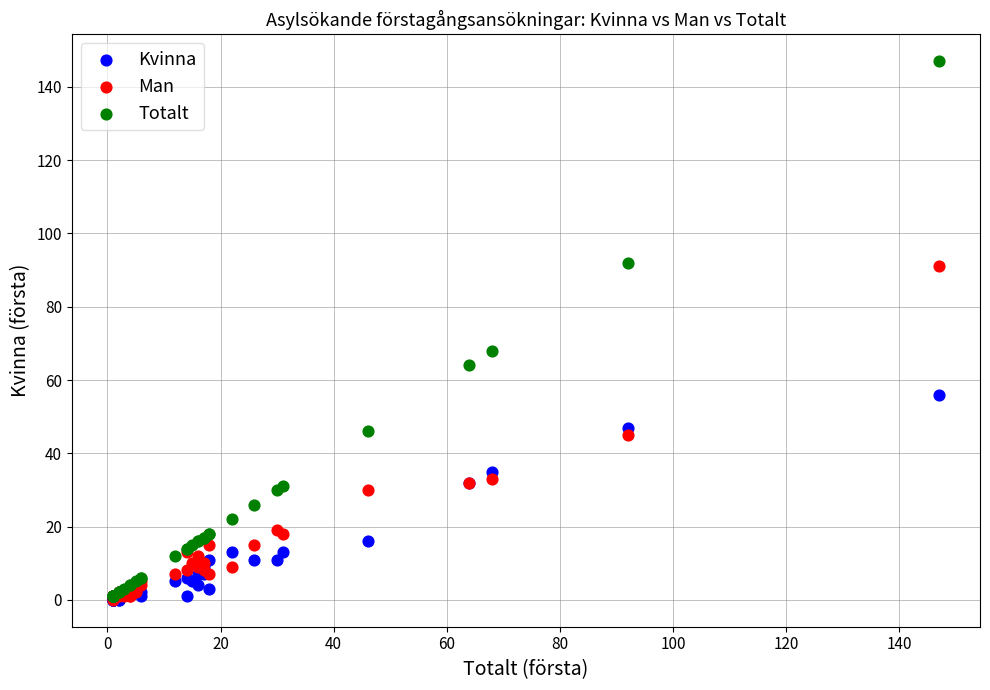

What are all the series names shown in the legend?

Kvinna, Man, Totalt